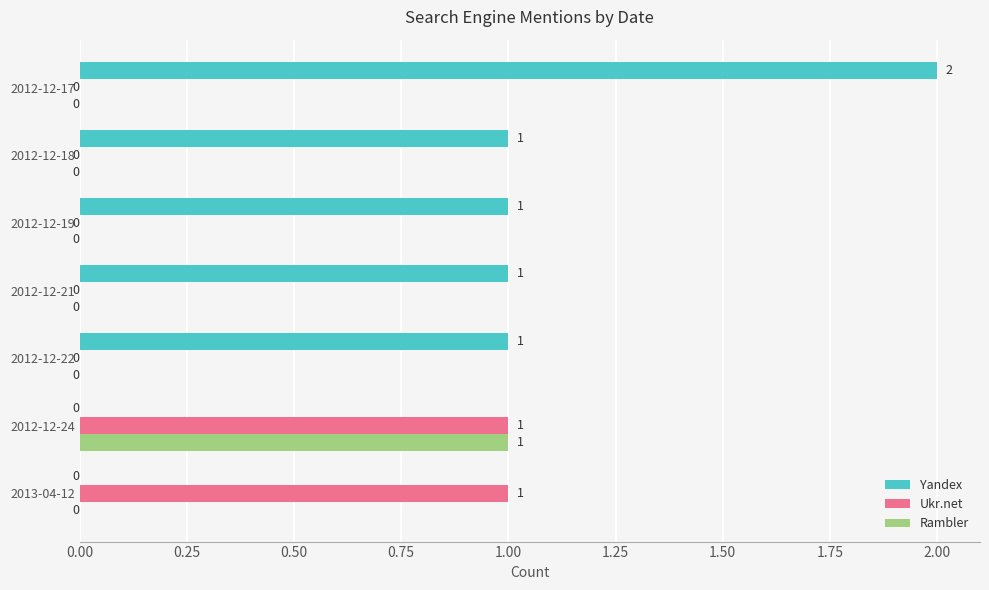

The value of Yandex at 2012-12-17 is 2. True or false?

True